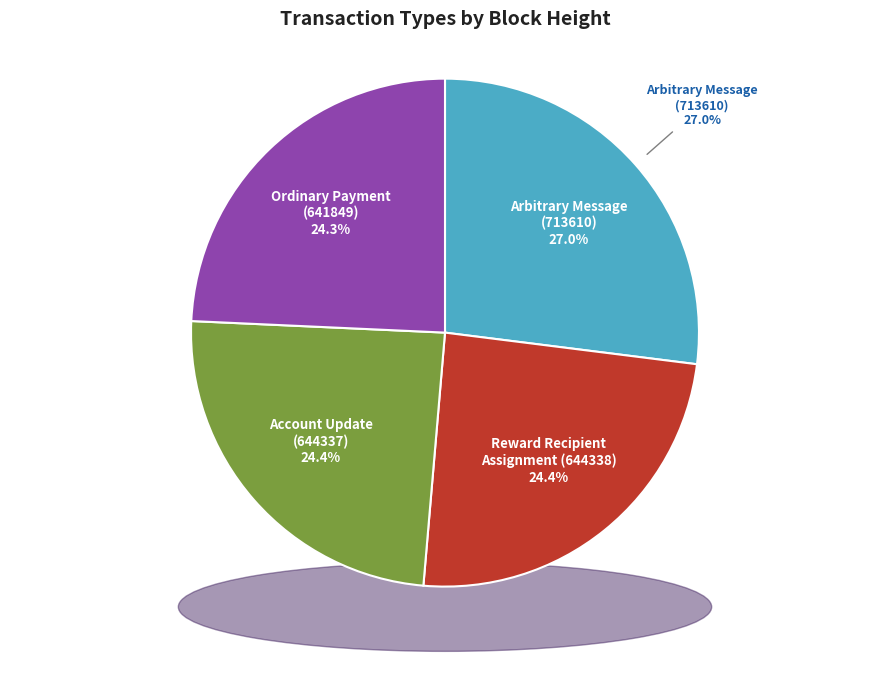

Which category has the smallest portion of the pie?

Ordinary Payment
(641849)